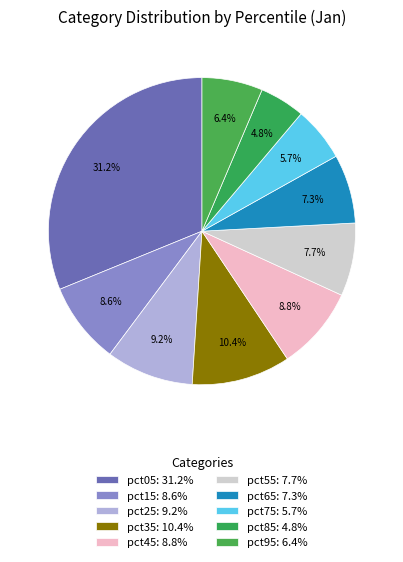

How many slices are in this pie chart?

10